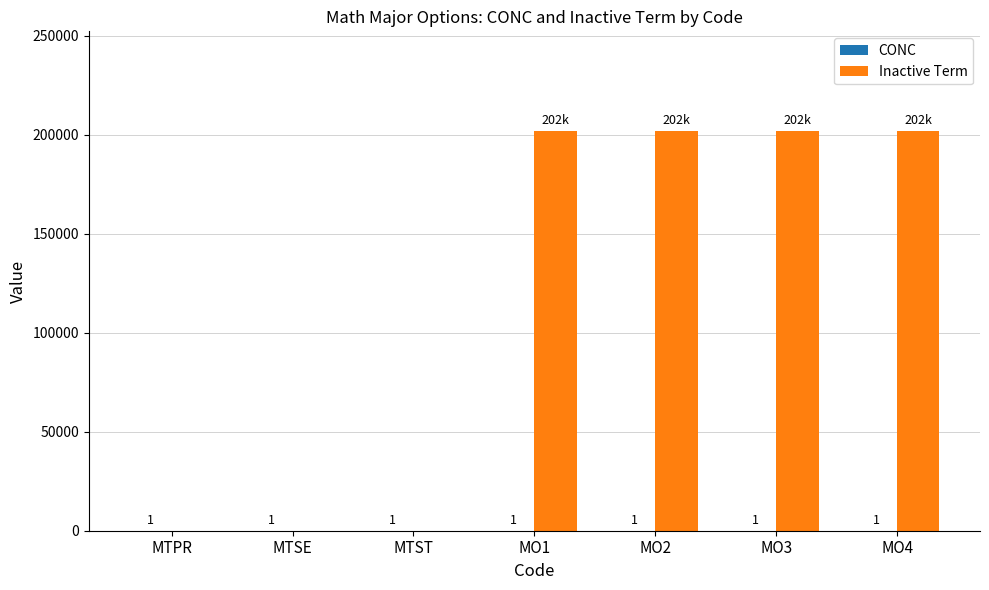

Which series has the largest total across all categories?

Inactive Term